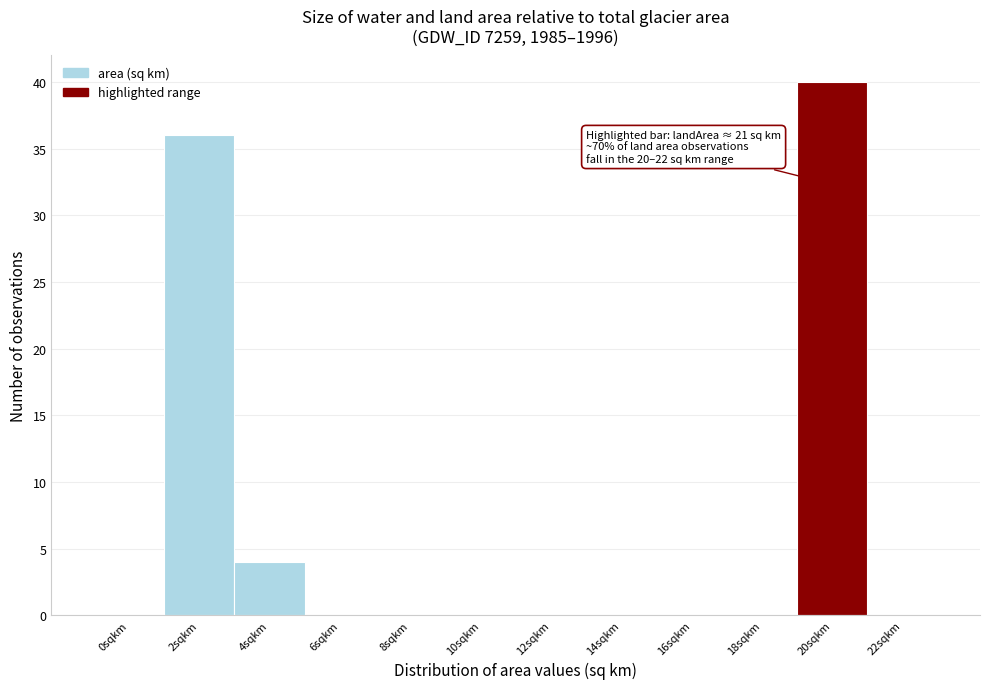

Reading right to left, list all the values displayed in this chart.

22sqkm=0	20sqkm=40	18sqkm=0	16sqkm=0	14sqkm=0	12sqkm=0	10sqkm=0	8sqkm=0	6sqkm=0	4sqkm=4	2sqkm=36	0sqkm=0